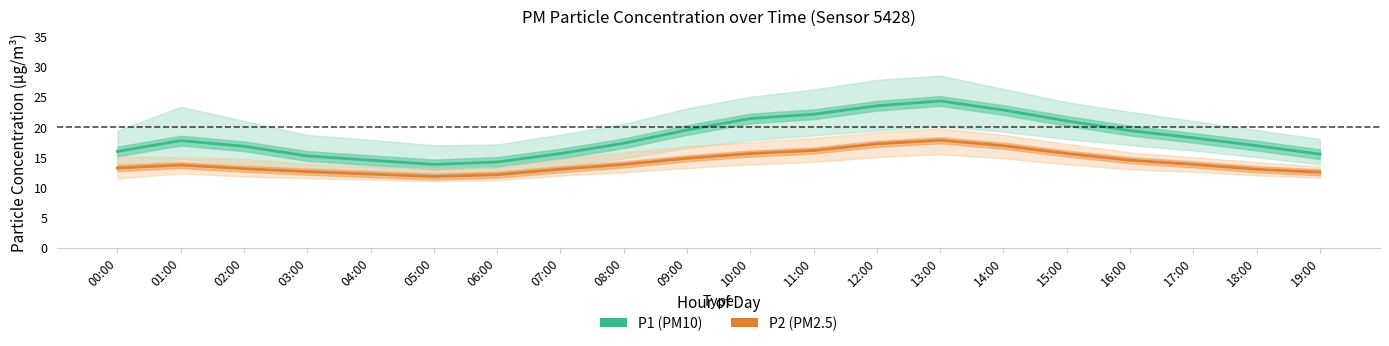

At which category does the chart reach its minimum across all series?

05:00